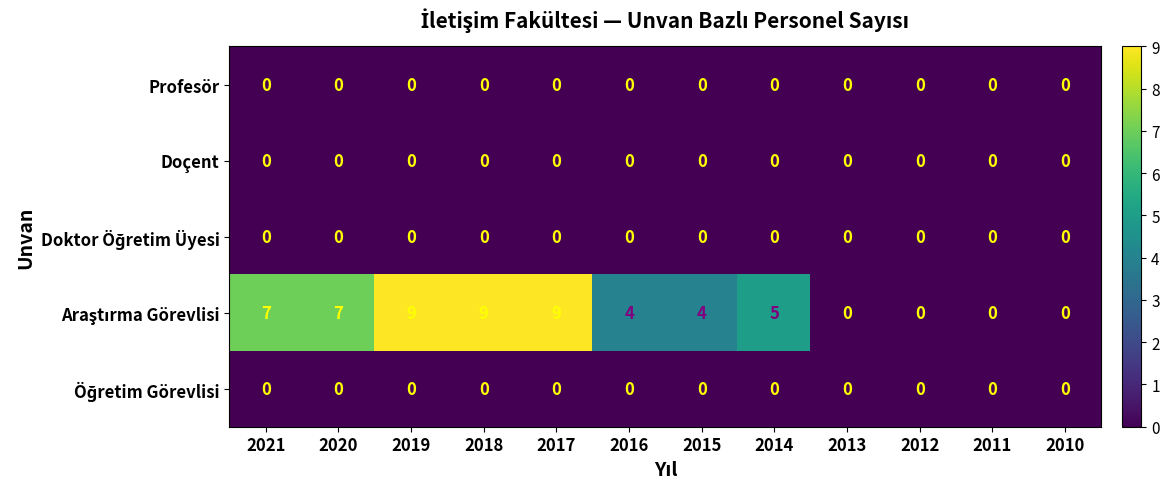

True or false: Doçent has a value of 0 at 2013.

True